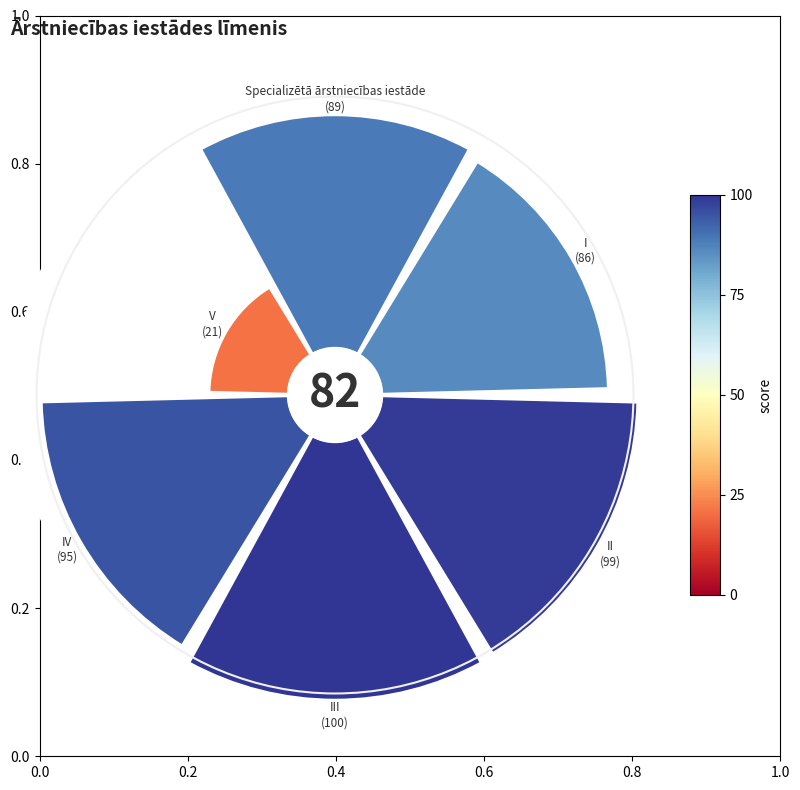

Combined, do IV and III account for over 50%?

No